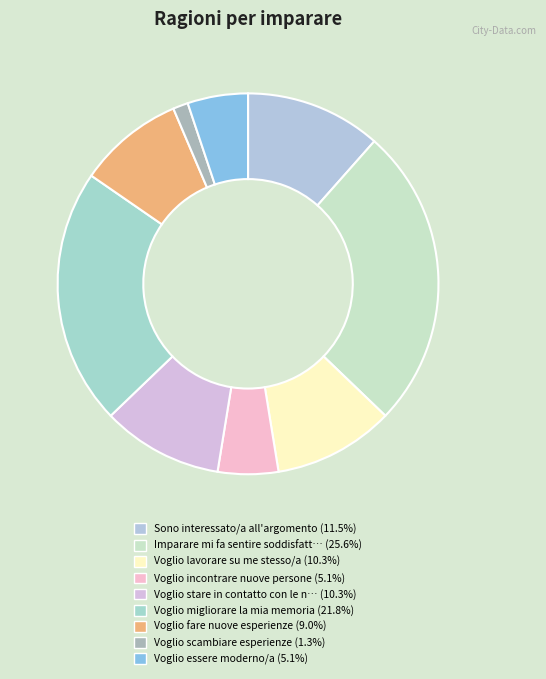

Is there a majority slice in this chart?

No